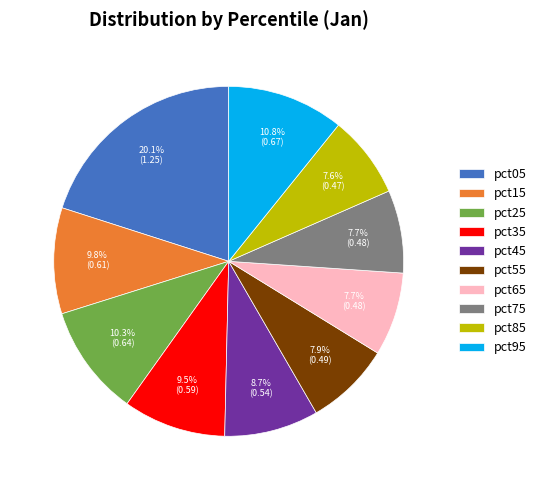

To the nearest percent, what is the difference between the pct15 and pct45 slice percentages?

1%